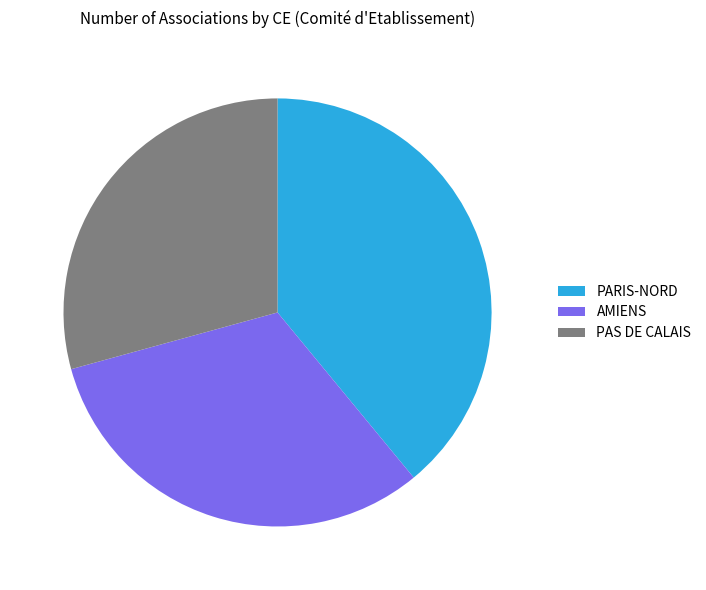

Count the number of slices in the pie.

3